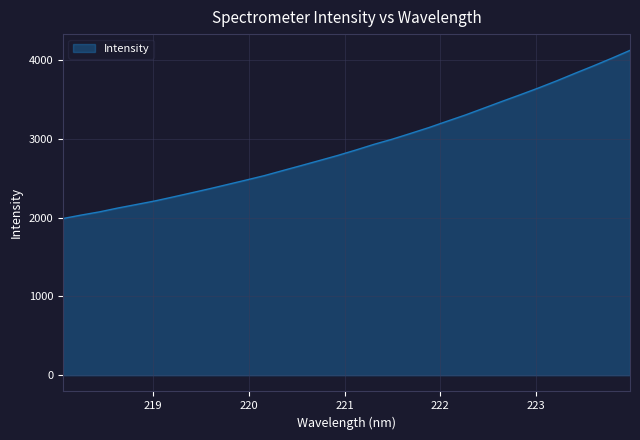

What is the smallest value displayed?

1988.0